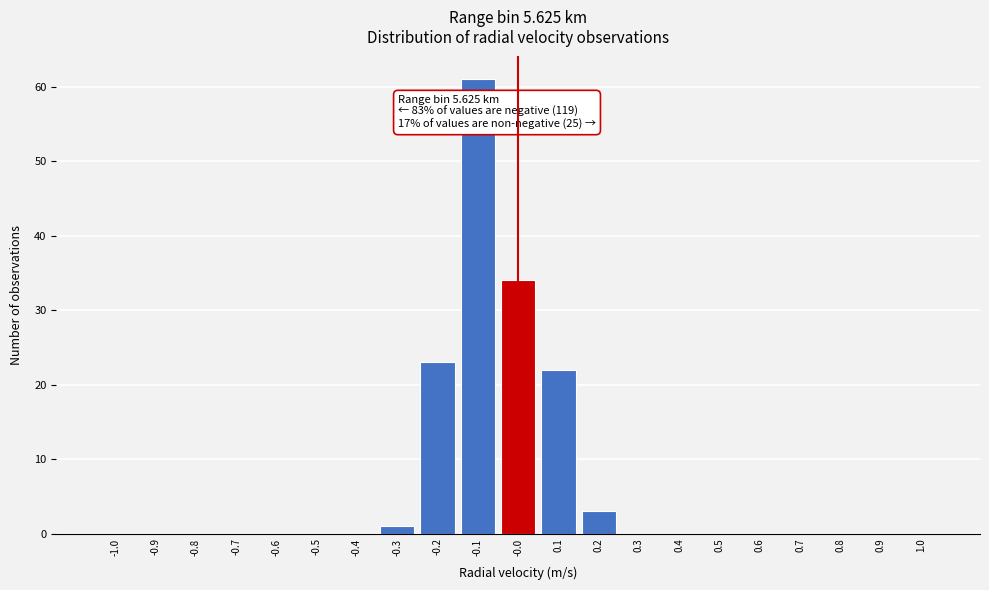

Which range on the x-axis has the tallest bar?

-0.15 to -0.05